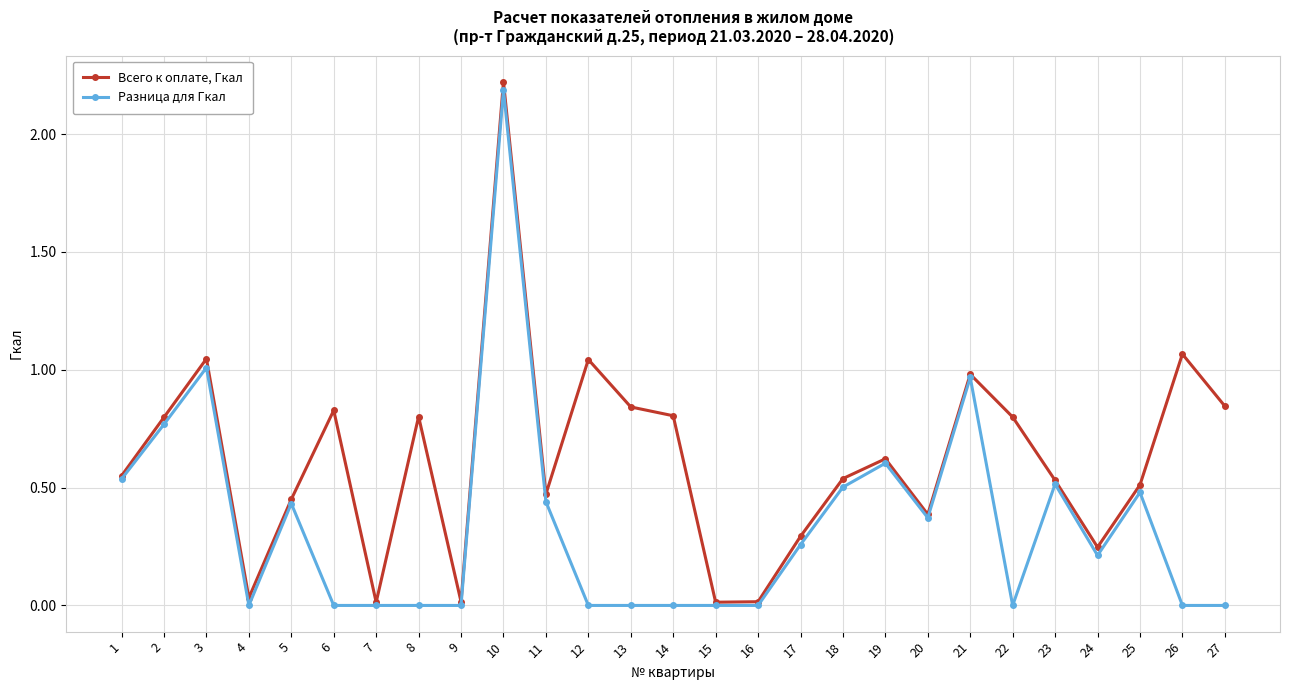

Rank the series at 16 from highest to lowest value.

Всего к оплате, Гкал, Разница для Гкал